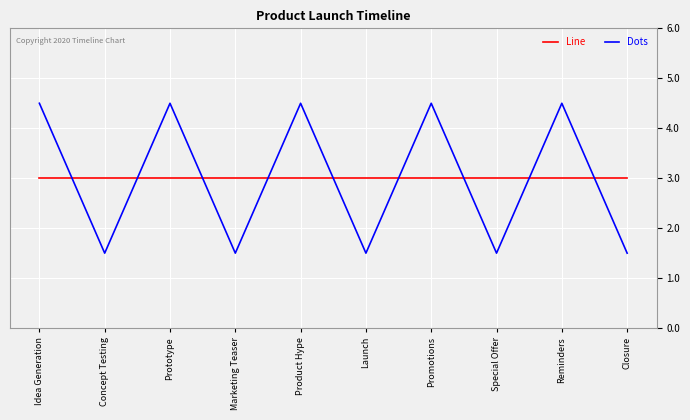

Is it true that Line equals 4.8 at Prototype?

False